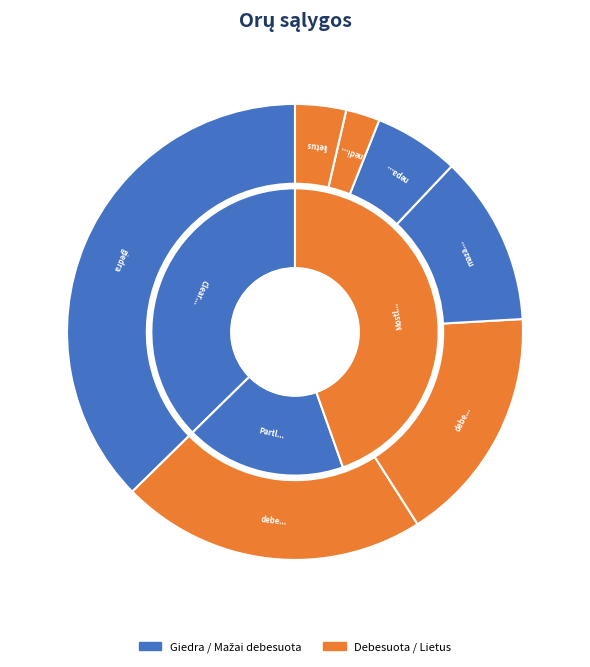

Does debesuota su pragiedruliais represent more than half of the total?

No